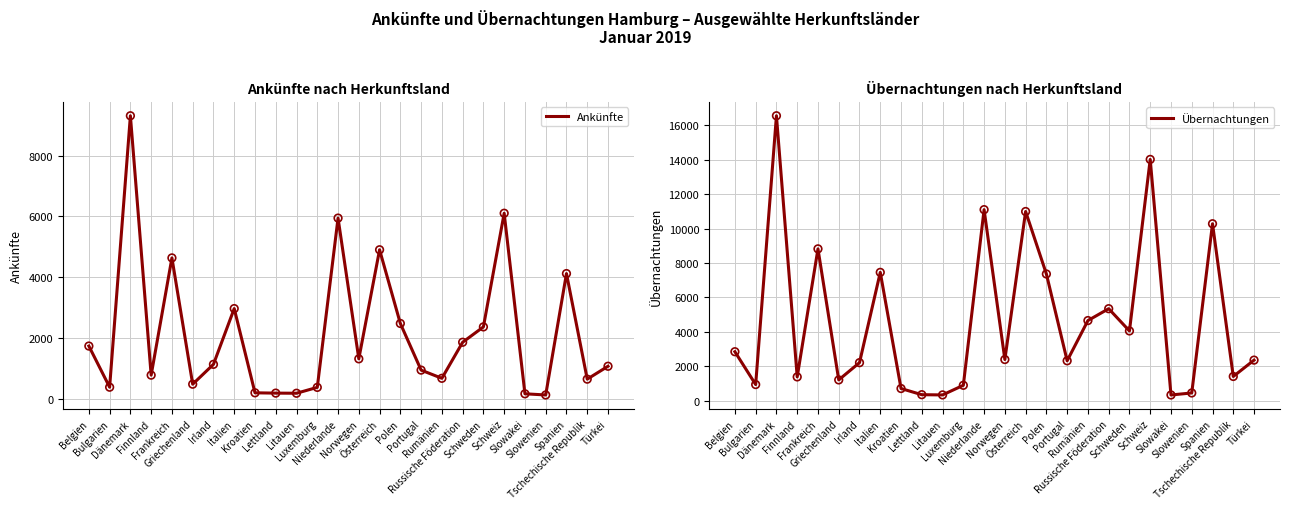

At how many categories does at least one series exceed 6758?

8